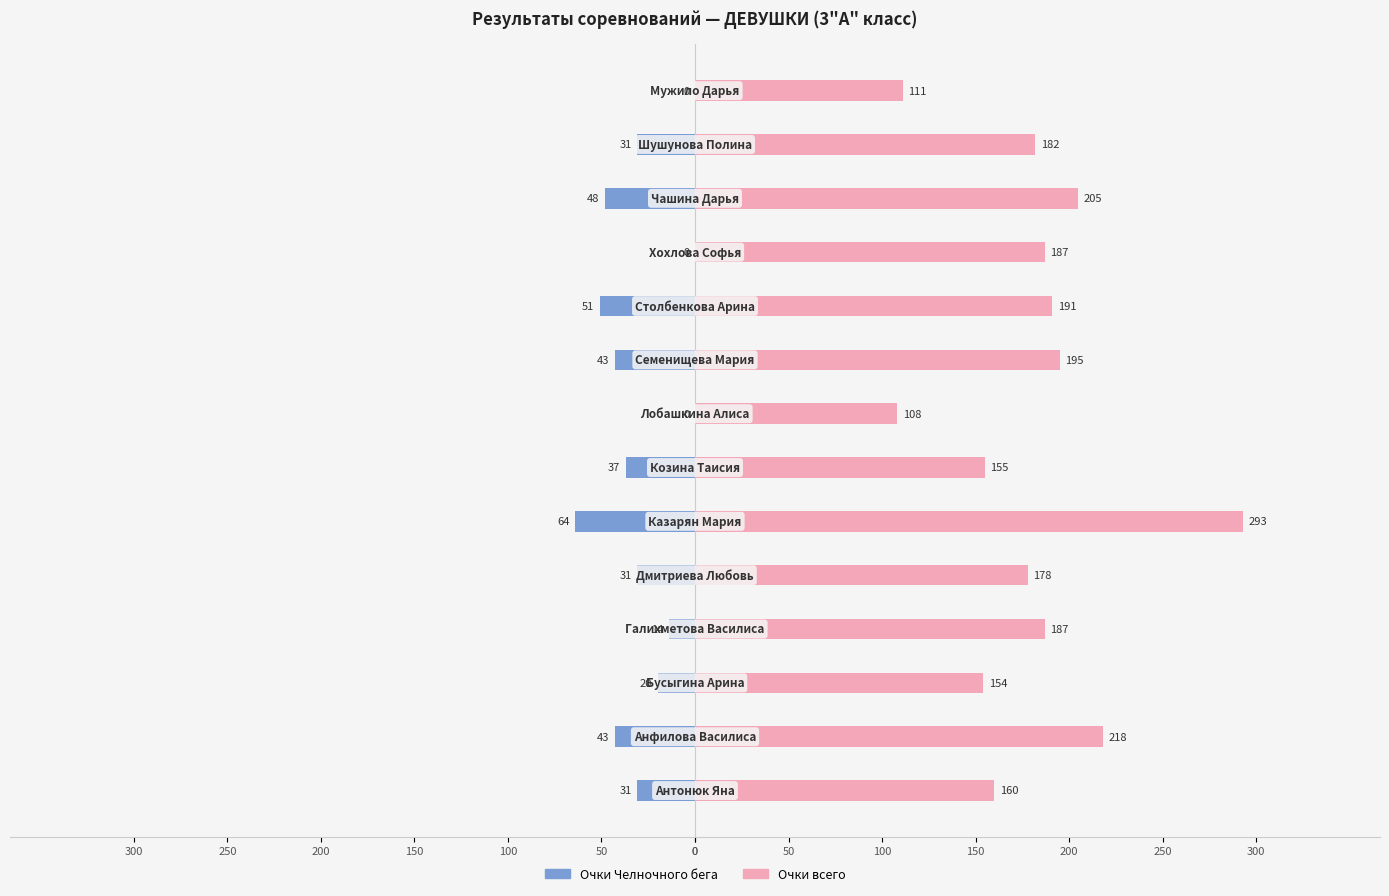

How many bars are there in total?

28